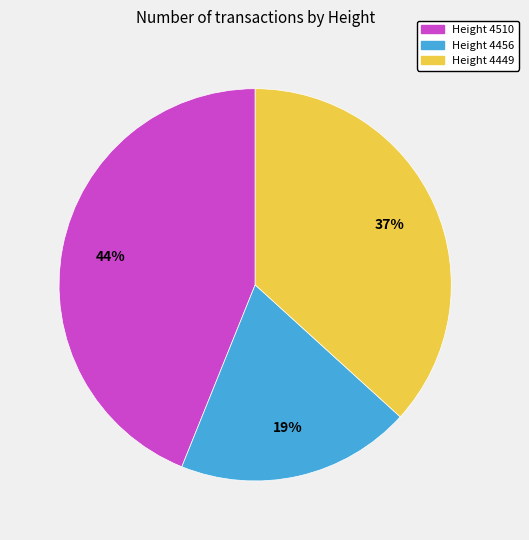

To the nearest percent, what is the average slice percentage?

33%